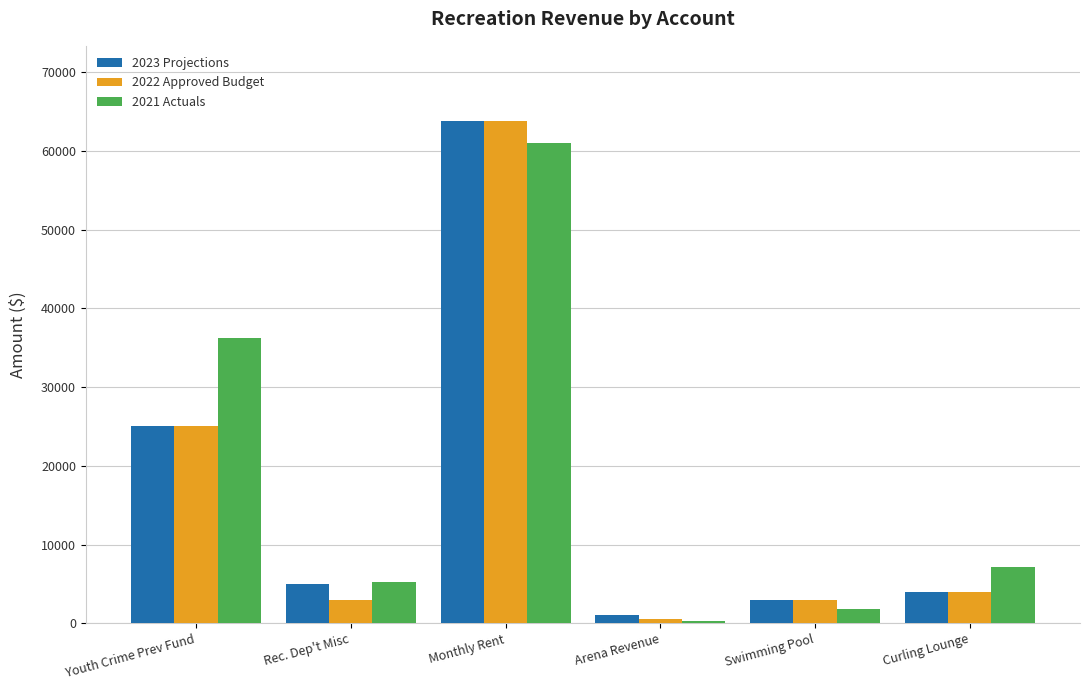

What is the value of the 2021 Actuals bar at the 1st from the left?

36265.5